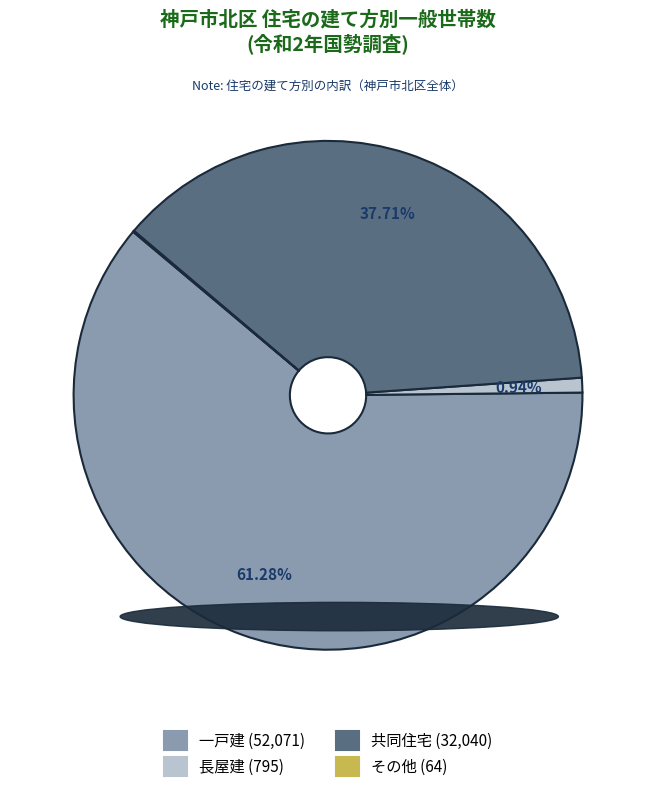

Does 一戸建 represent more than half of the total?

Yes